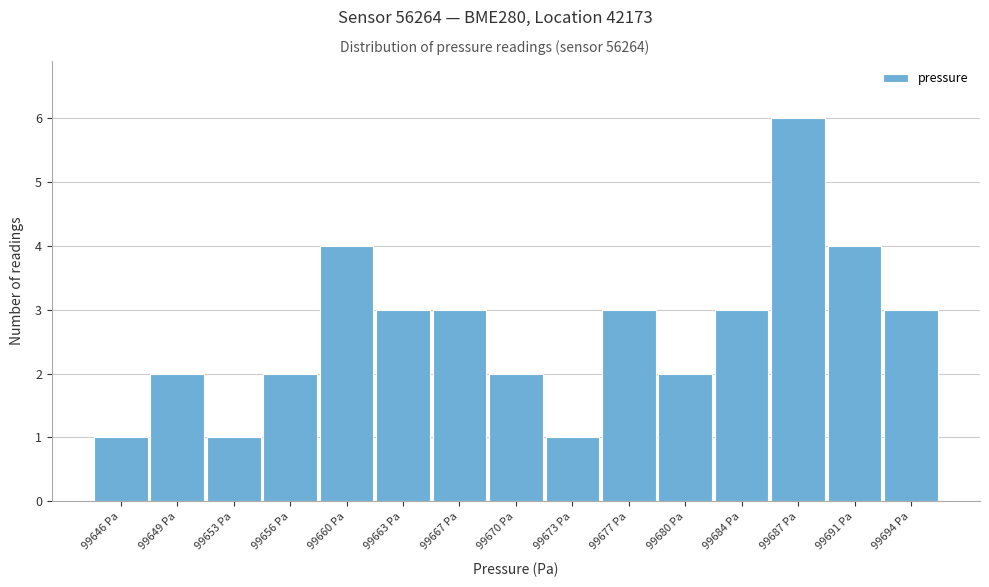

Reading left to right, transcribe all the data shown in this chart.

99646 Pa=1	99649 Pa=2	99653 Pa=1	99656 Pa=2	99660 Pa=4	99663 Pa=3	99667 Pa=3	99670 Pa=2	99673 Pa=1	99677 Pa=3	99680 Pa=2	99684 Pa=3	99687 Pa=6	99691 Pa=4	99694 Pa=3